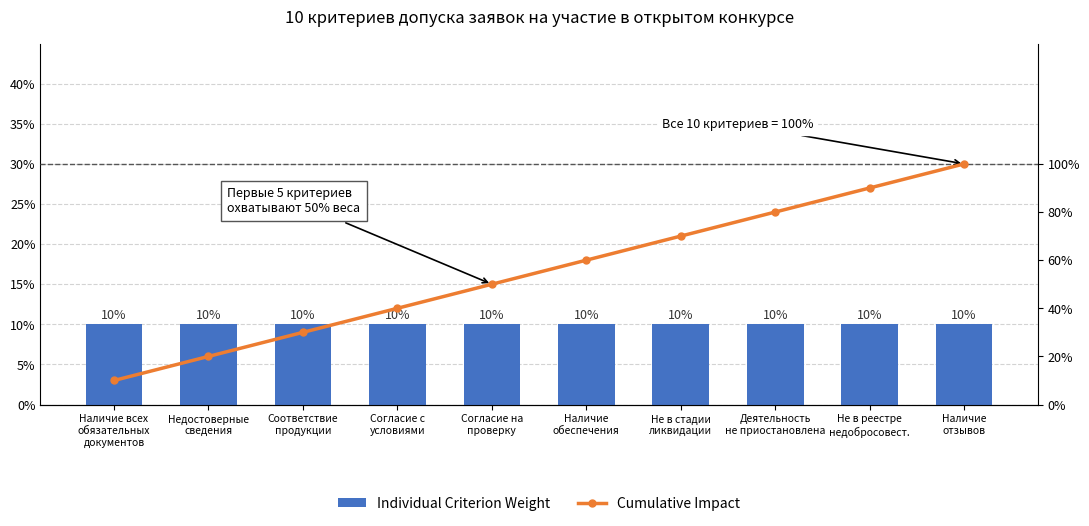

At which category is the sum across all series the highest?

Наличие
отзывов